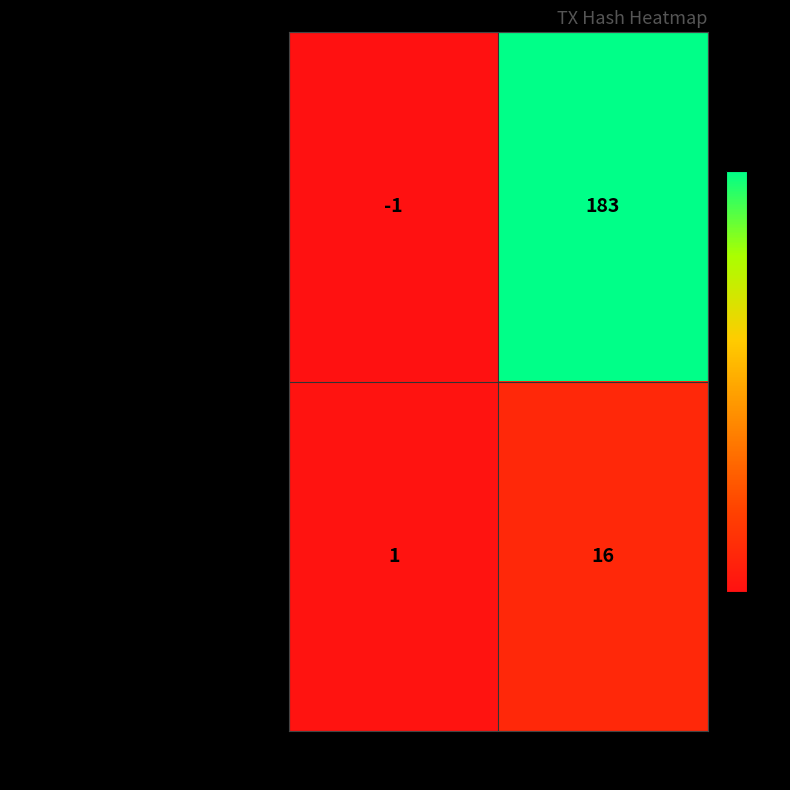

Reading right to left, transcribe all the data shown in this chart.

d3cfa7e2b31a151e5d2f0130e481efec0ad49fa…: 183	-1
dfe715436263896e30b45bf7f38c0a9621c1b04…: 16	1